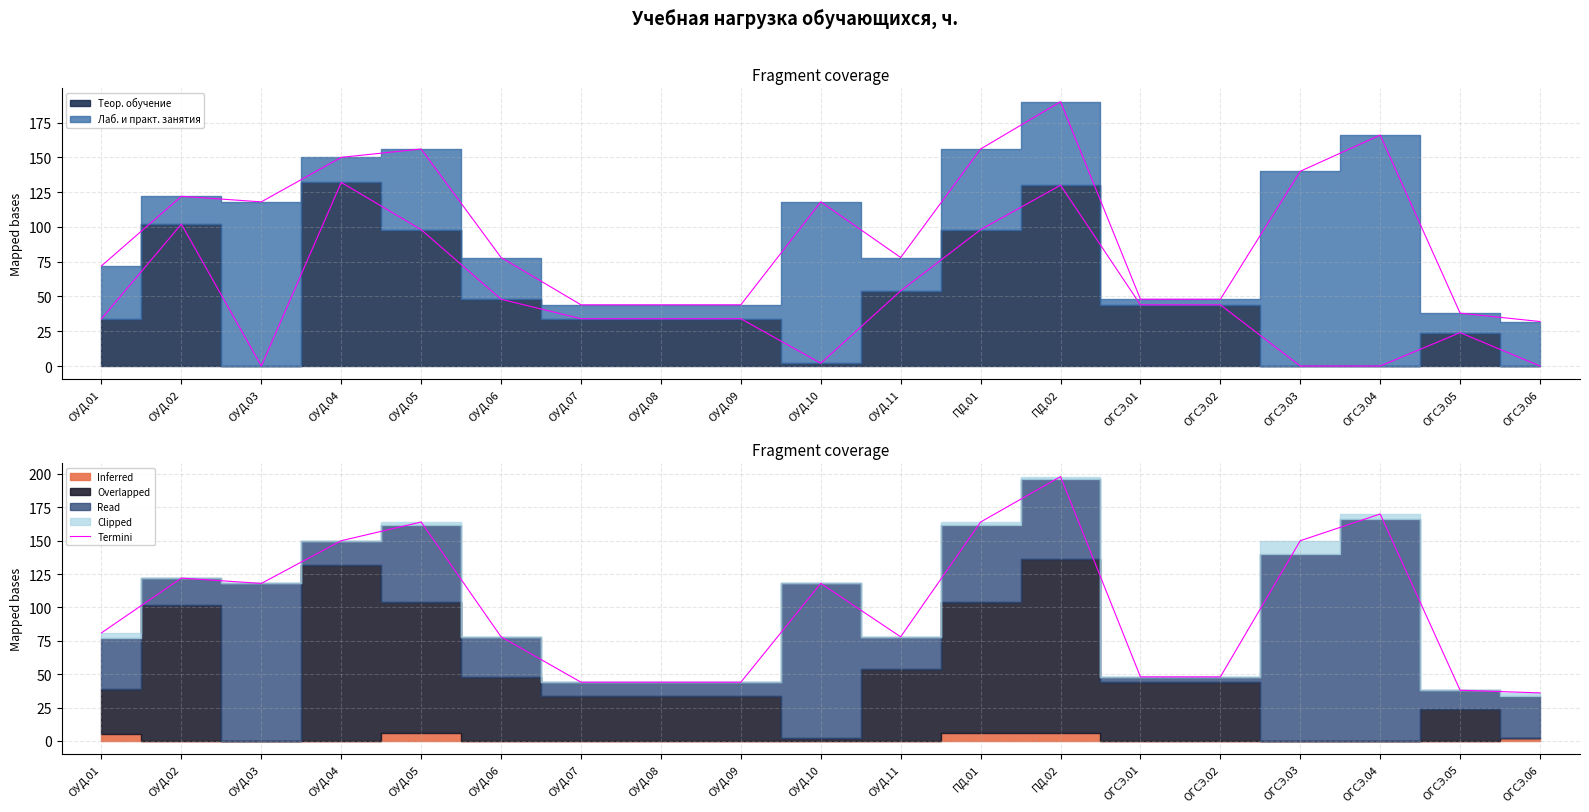

How many interior local peaks (higher than both neighbors) does the data have?

5